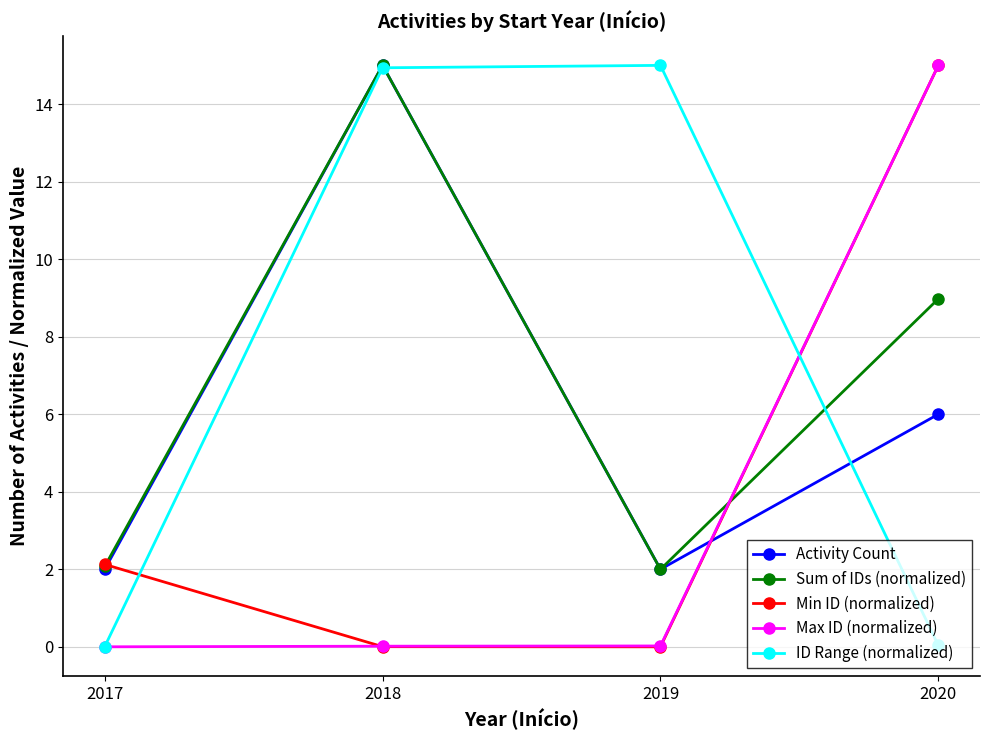

After their last crossing, which series has the higher values: Min ID (normalized) or ID Range (normalized)?

Min ID (normalized)